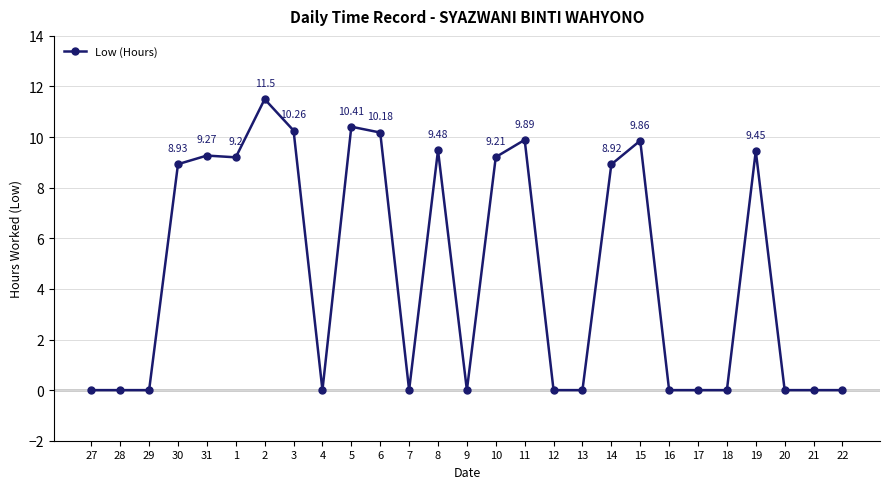

True or false: the data shows 9.4 at 19.

True